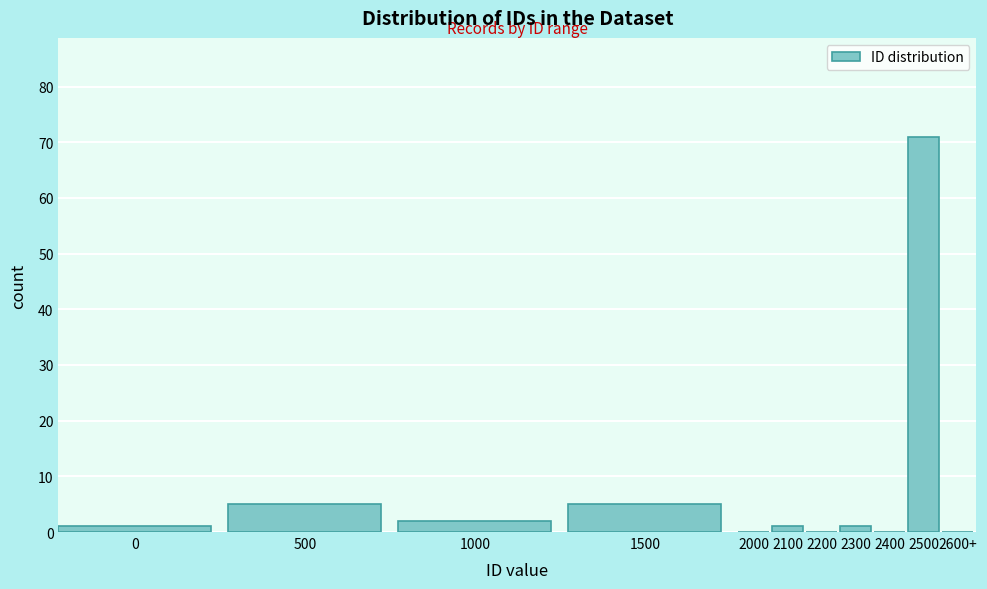

Reading left to right, extract all data points from this chart.

0=1	500=5	1000=2	1500=5	2000=0	2100=1	2200=0	2300=1	2400=0	2500=71	2600+=0